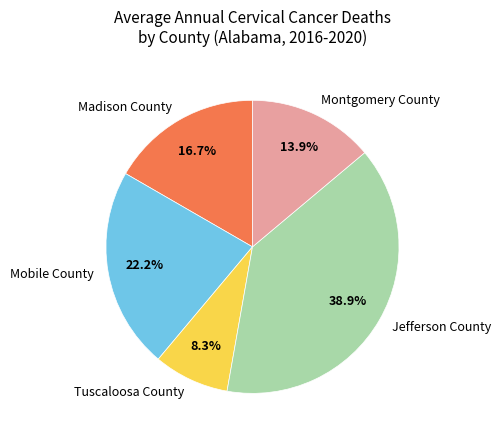

To the nearest percent, what is the difference between the largest and smallest slice percentages?

31%